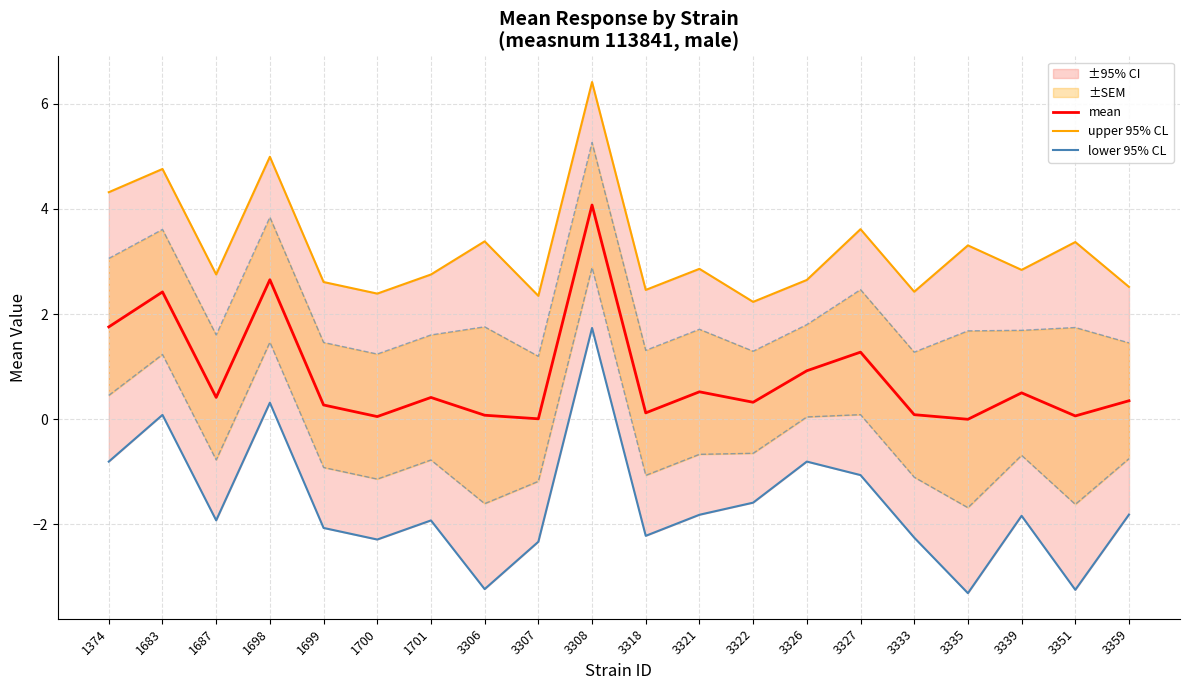

At how many categories does at least one series exceed -2?

20